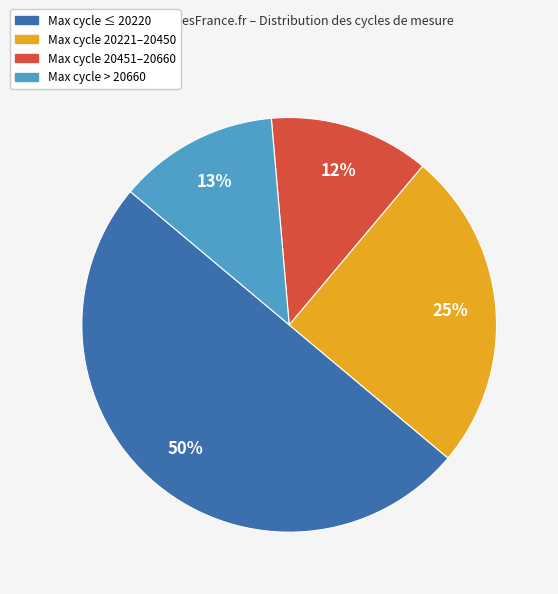

To the nearest percent, what is the difference between the largest and smallest slice percentages?

38%